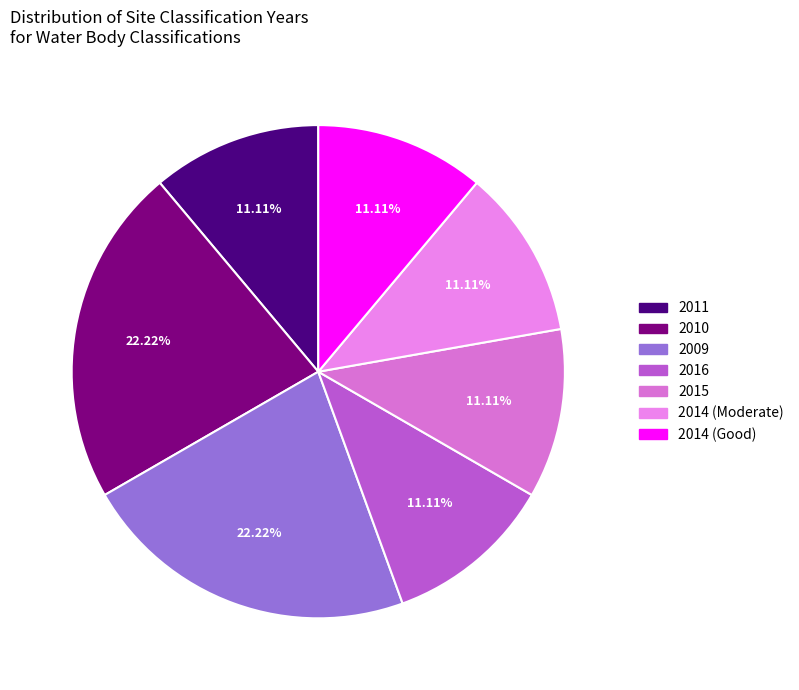

To the nearest percent, what portion does 2016 represent?

11%